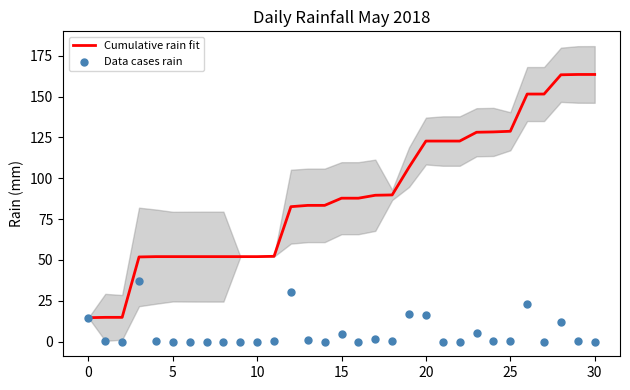

The Cumulative rain fit series shows 141.5 at 15. True or false?

False